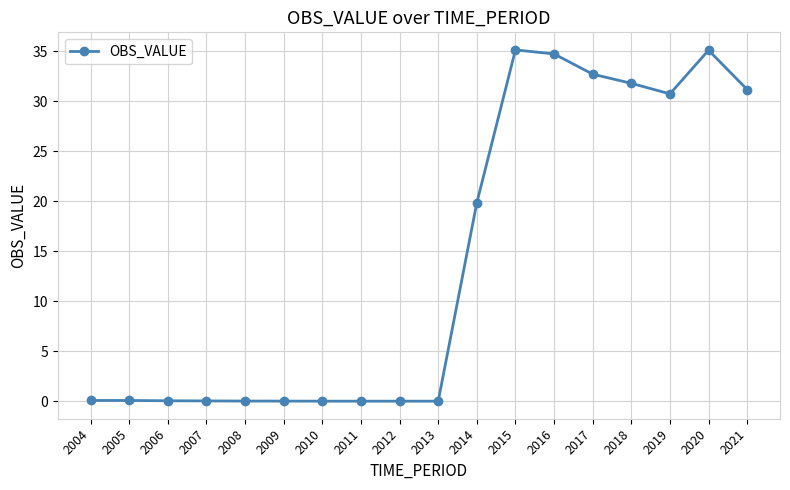

Does the chart display data point markers on the line(s)?

Yes